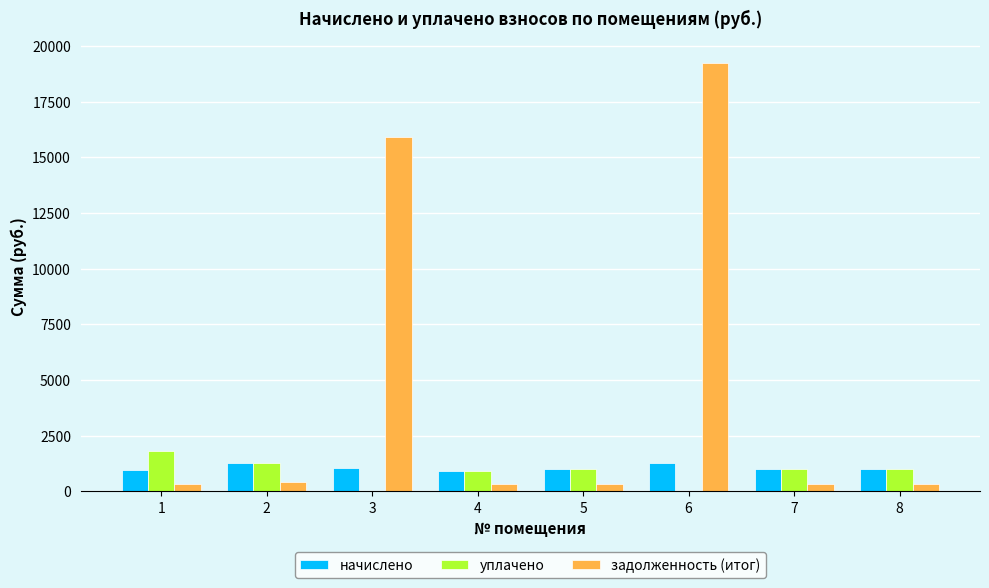

The уплачено series shows 993.6 at 8. True or false?

True